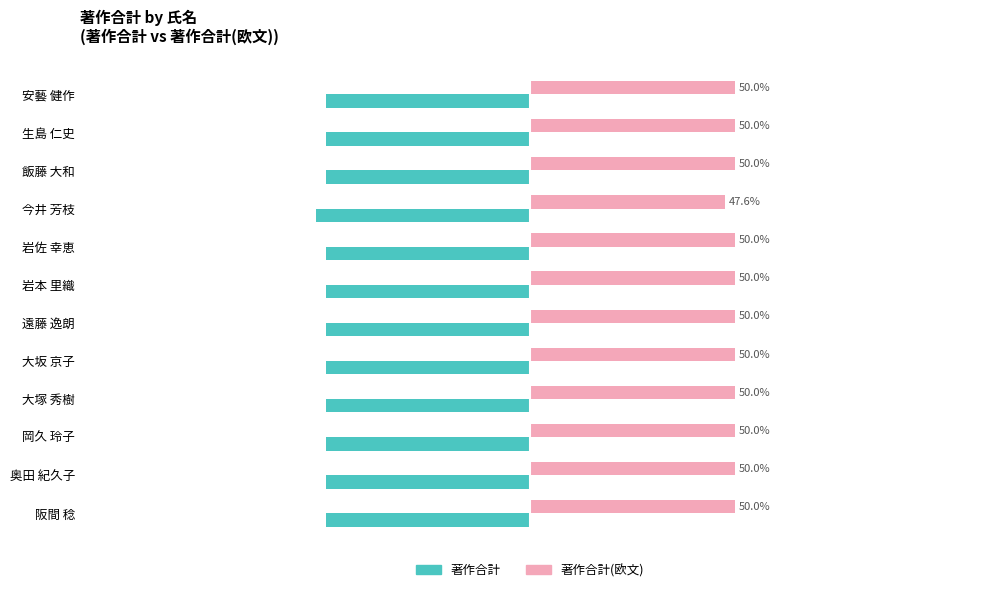

Is the value of 著作合計(欧文) at 阪間 稔 greater than the value of 著作合計 at 奥田 紀久子?

Yes